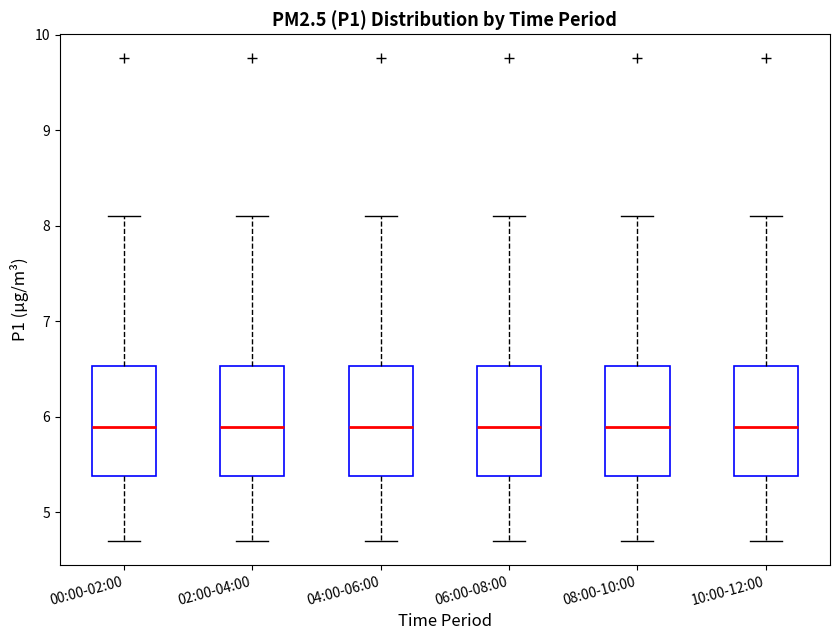

Reading left to right, read every box against the y-axis: the position of its median line, the range the box covers, and the ends of its whiskers. The values are not printed on the chart, so give them approximately, as read against the axis.

00:00-02:00: median 5.9, box 5.4 to 6.5, whiskers 4.7 to 8.1
02:00-04:00: median 5.9, box 5.4 to 6.5, whiskers 4.7 to 8.1
04:00-06:00: median 5.9, box 5.4 to 6.5, whiskers 4.7 to 8.1
06:00-08:00: median 5.9, box 5.4 to 6.5, whiskers 4.7 to 8.1
08:00-10:00: median 5.9, box 5.4 to 6.5, whiskers 4.7 to 8.1
10:00-12:00: median 5.9, box 5.4 to 6.5, whiskers 4.7 to 8.1